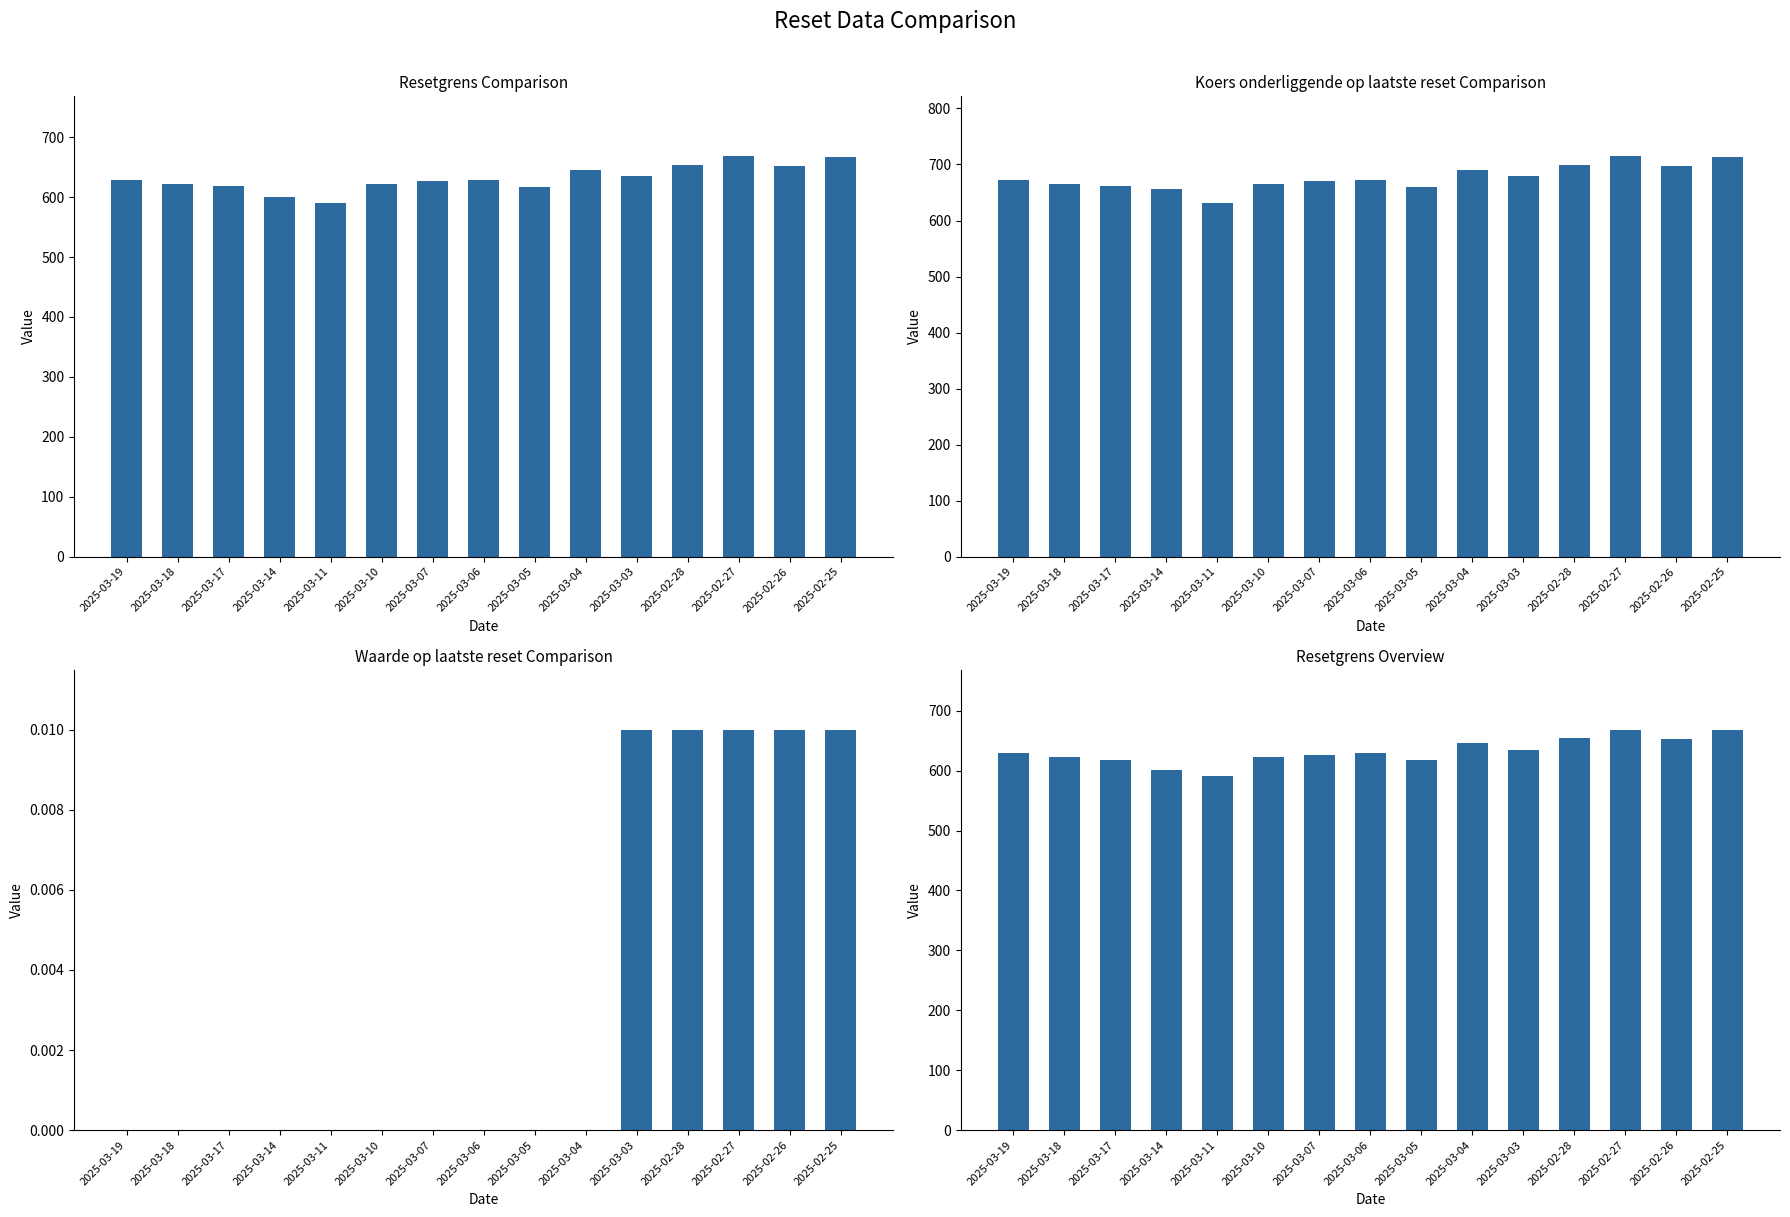

Which series has the largest range (max minus min)?

Koers onderliggende op laatste reset